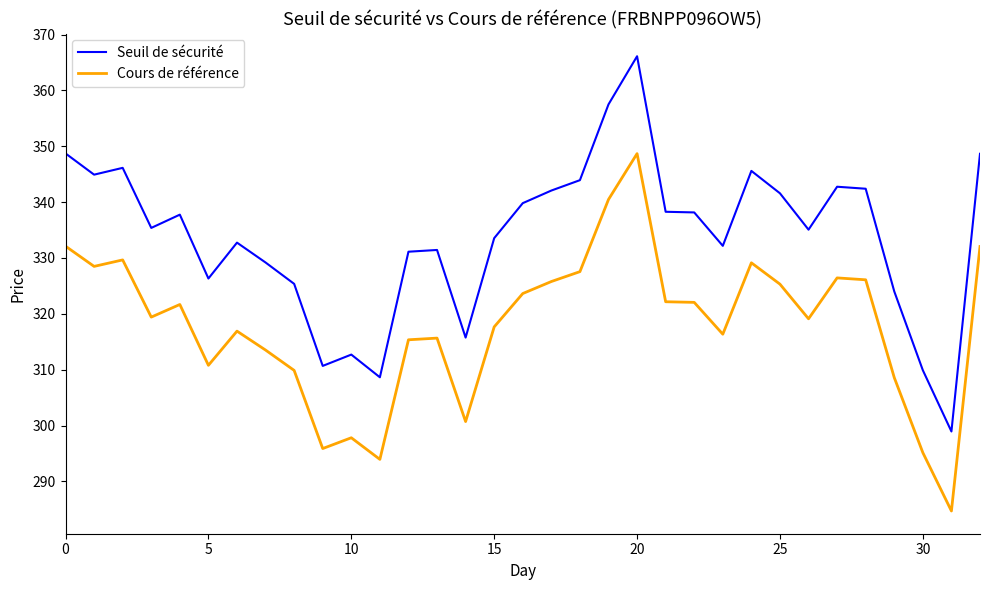

Rank the series by their average value, from highest to lowest.

Seuil de sécurité, Cours de référence